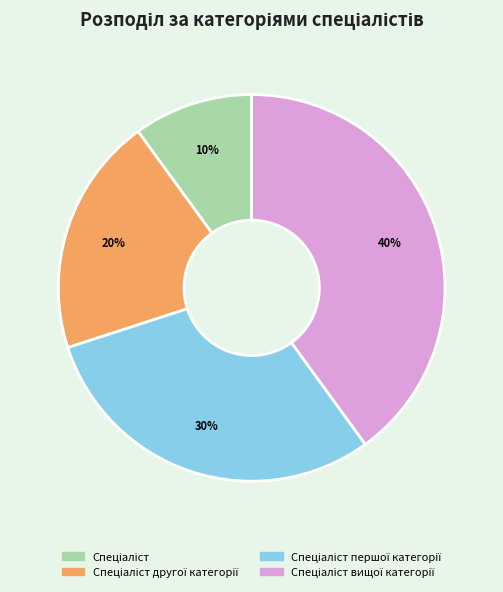

How many slices are in this pie chart?

4